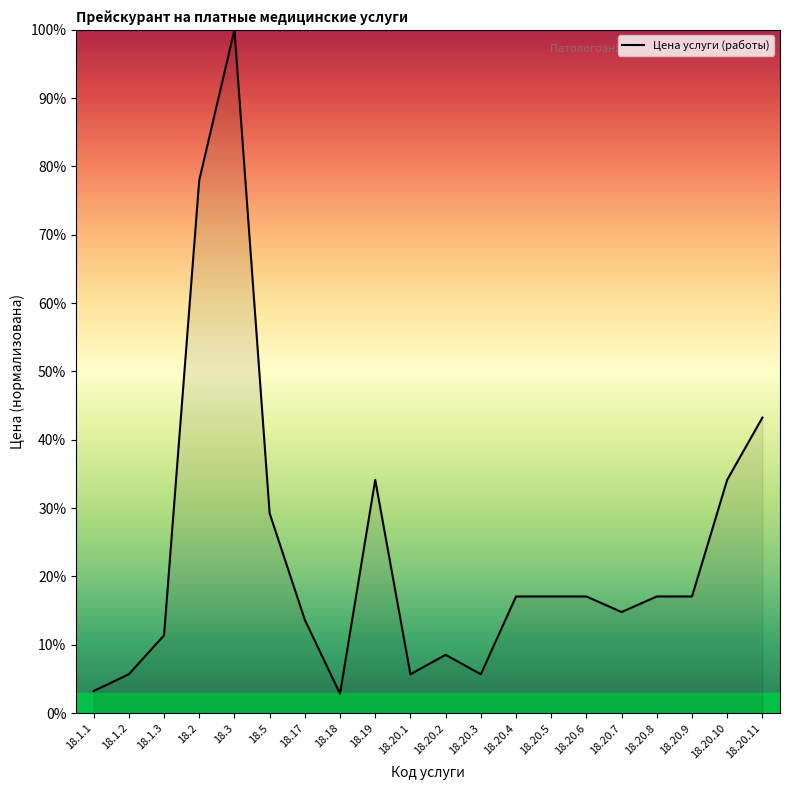

True or false: the data shows 34.1 at 18.20.10.

True